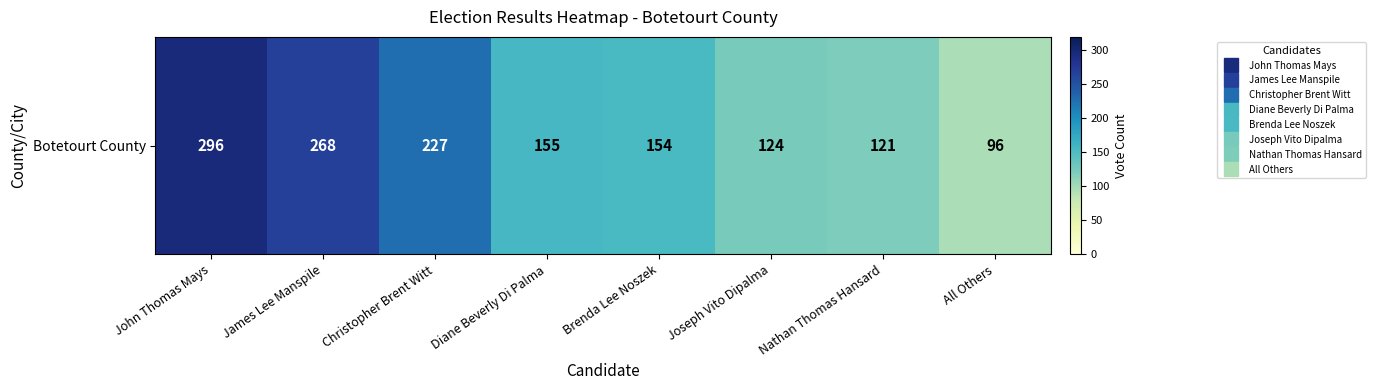

List the labels in order of value, smallest first.

All Others, Nathan Thomas Hansard, Joseph Vito Dipalma, Brenda Lee Noszek, Diane Beverly Di Palma, Christopher Brent Witt, James Lee Manspile, John Thomas Mays